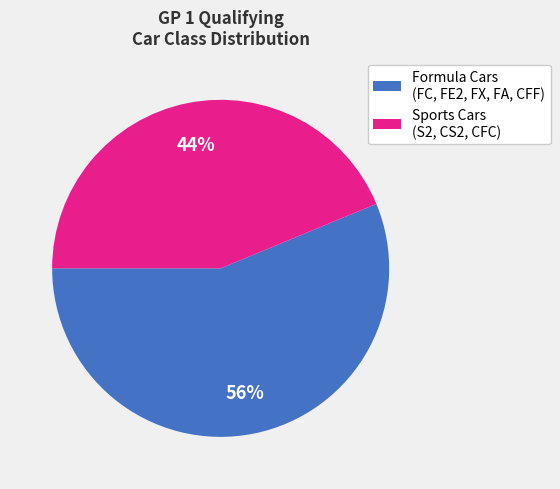

To the nearest percent, what percentage of the pie is Sports Cars (S2, CS2, CFC)?

44%